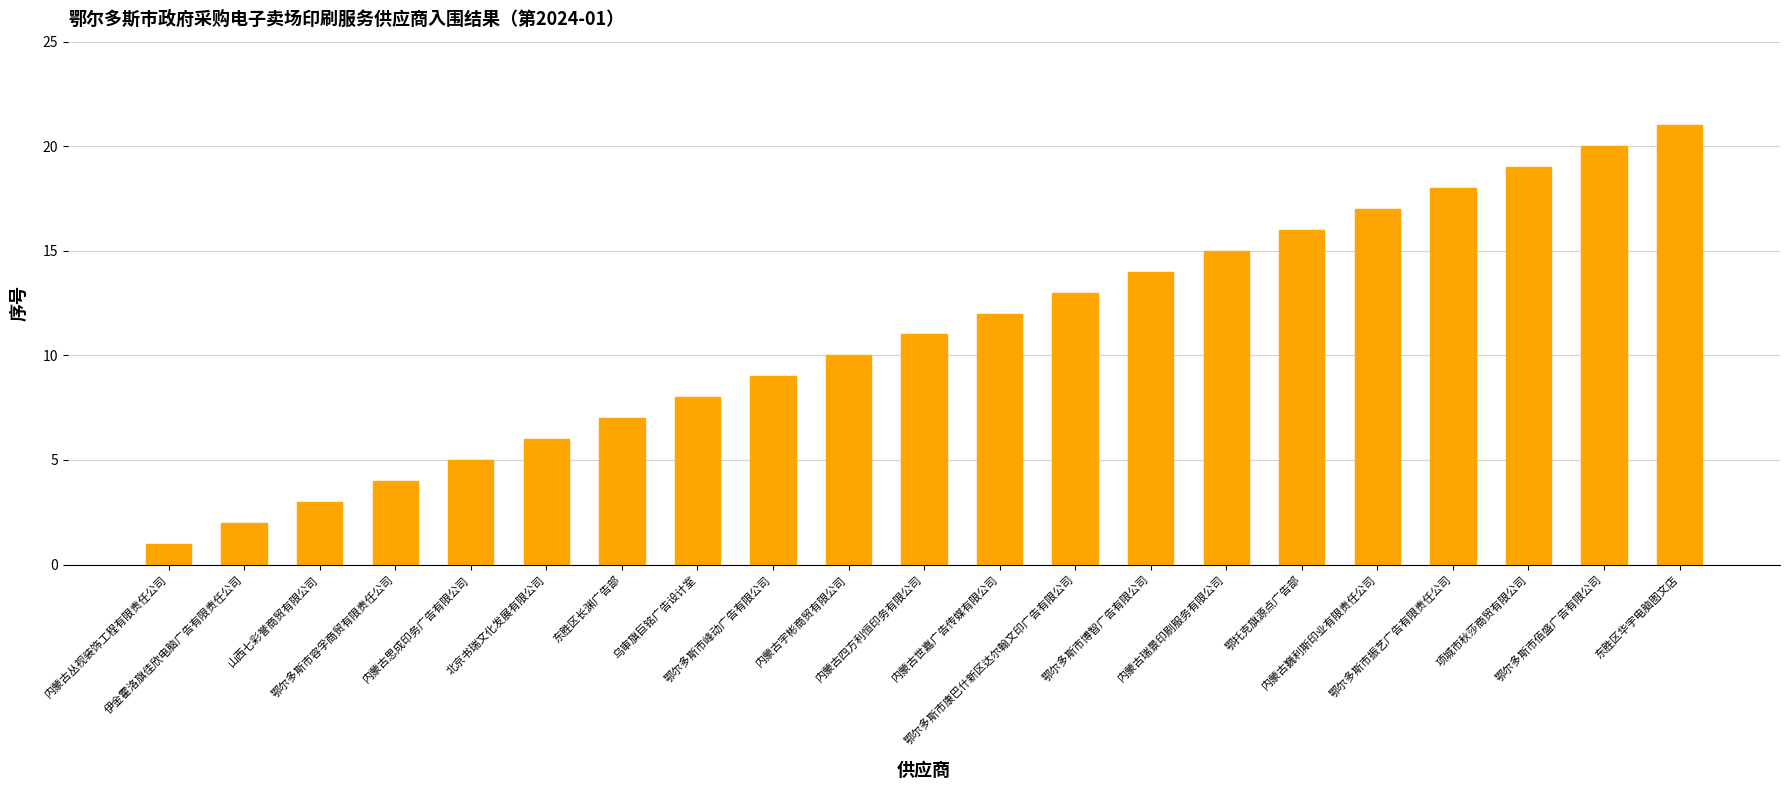

Rank the categories by value from lowest to highest.

内蒙古丛视装饰工程有限责任公司, 伊金霍洛旗佳欣电脑广告有限责任公司, 山西七彩誉商贸有限公司, 鄂尔多斯市容孚商贸有限责任公司, 内蒙古思成印务广告有限公司, 北京书瑞文化发展有限公司, 东胜区长渊广告部, 乌审旗巨铭广告设计室, 鄂尔多斯市峰动广告有限公司, 内蒙古宇彬商贸有限公司, 内蒙古四方利恒印务有限公司, 内蒙古世嘉广告传媒有限公司, 鄂尔多斯市康巴什新区达尔翰文印广告有限公司, 鄂尔多斯市博智广告有限公司, 内蒙古瑞景印刷服务有限公司, 鄂托克旗源点广告部, 内蒙古巍利斯印业有限责任公司, 鄂尔多斯市振艺广告有限责任公司, 项城市秋莎商贸有限公司, 鄂尔多斯市佰盛广告有限公司, 东胜区华宇电脑图文店